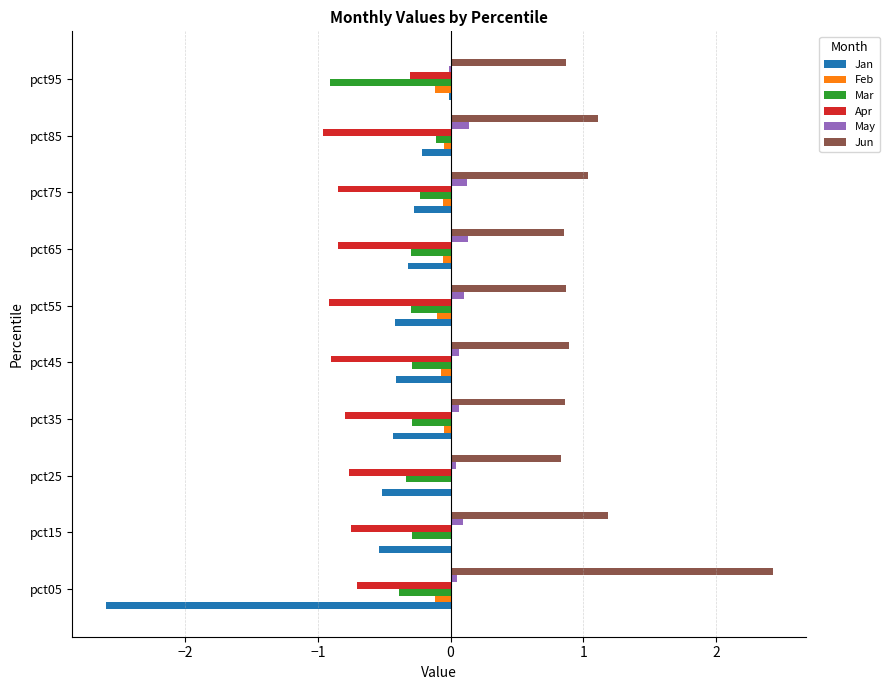

Which series changed the most between pct05 and pct65?

Jan